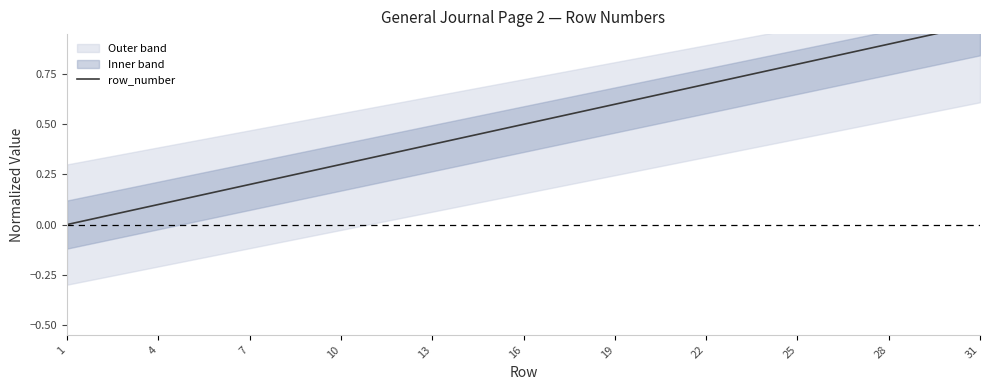

Which has a higher value, 15 or 19?

19